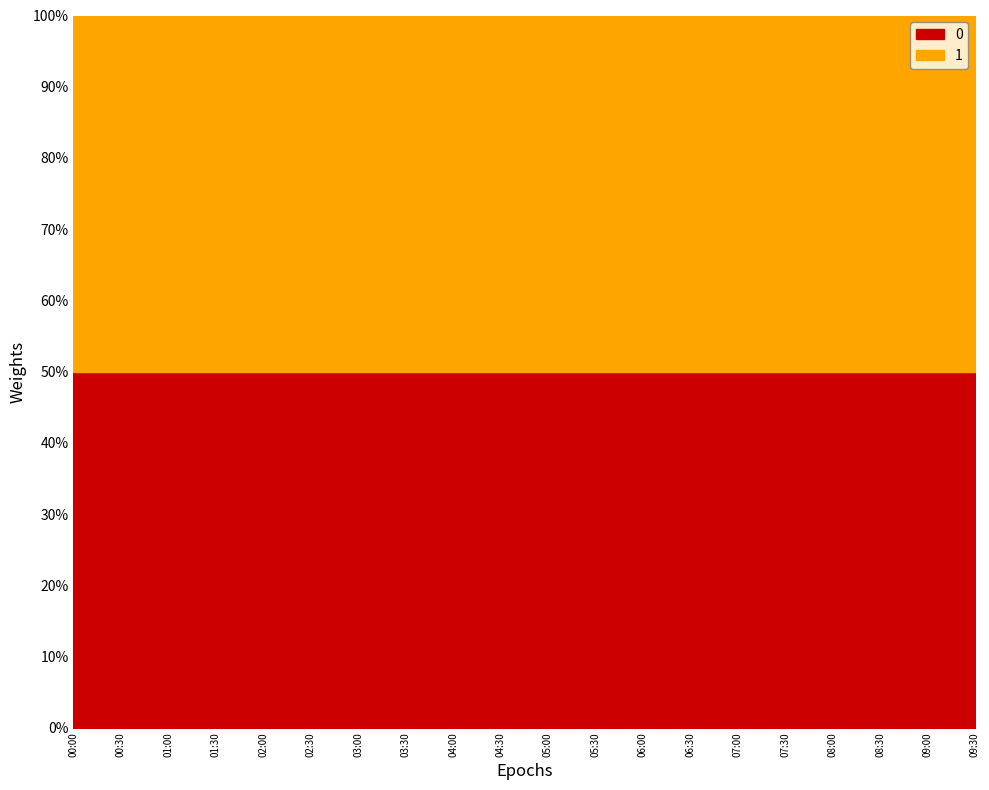

What is the value of the P1 point at the 11th from the left?

1.1